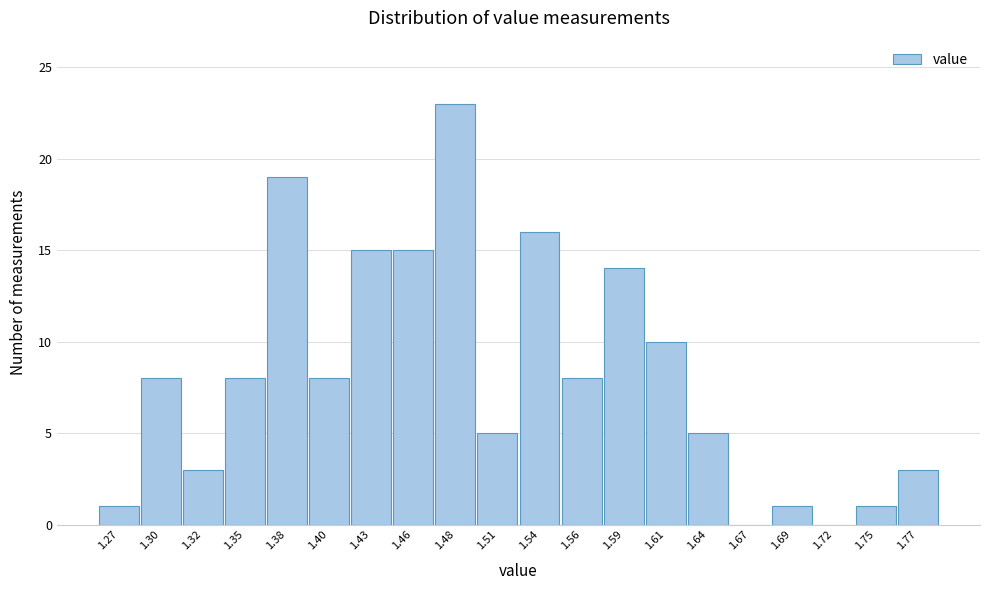

Reading right to left, transcribe all the data shown in this chart.

1.77=3	1.75=1	1.72=0	1.69=1	1.67=0	1.64=5	1.61=10	1.59=14	1.56=8	1.54=16	1.51=5	1.48=23	1.46=15	1.43=15	1.40=8	1.38=19	1.35=8	1.32=3	1.30=8	1.27=1